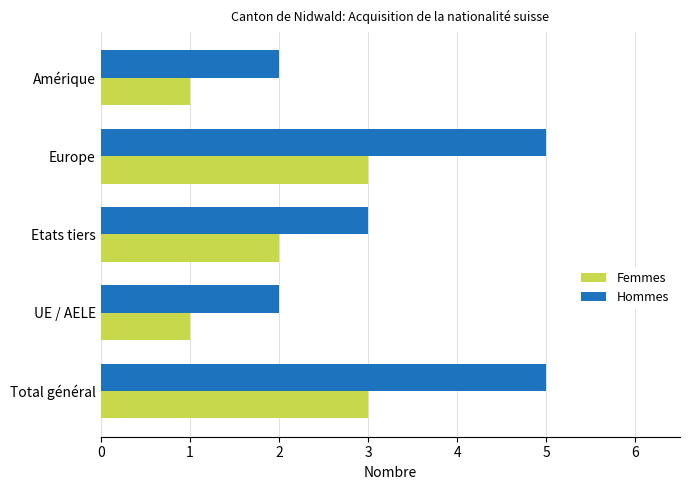

What is the difference between the second highest and second lowest values in the Hommes series?

3